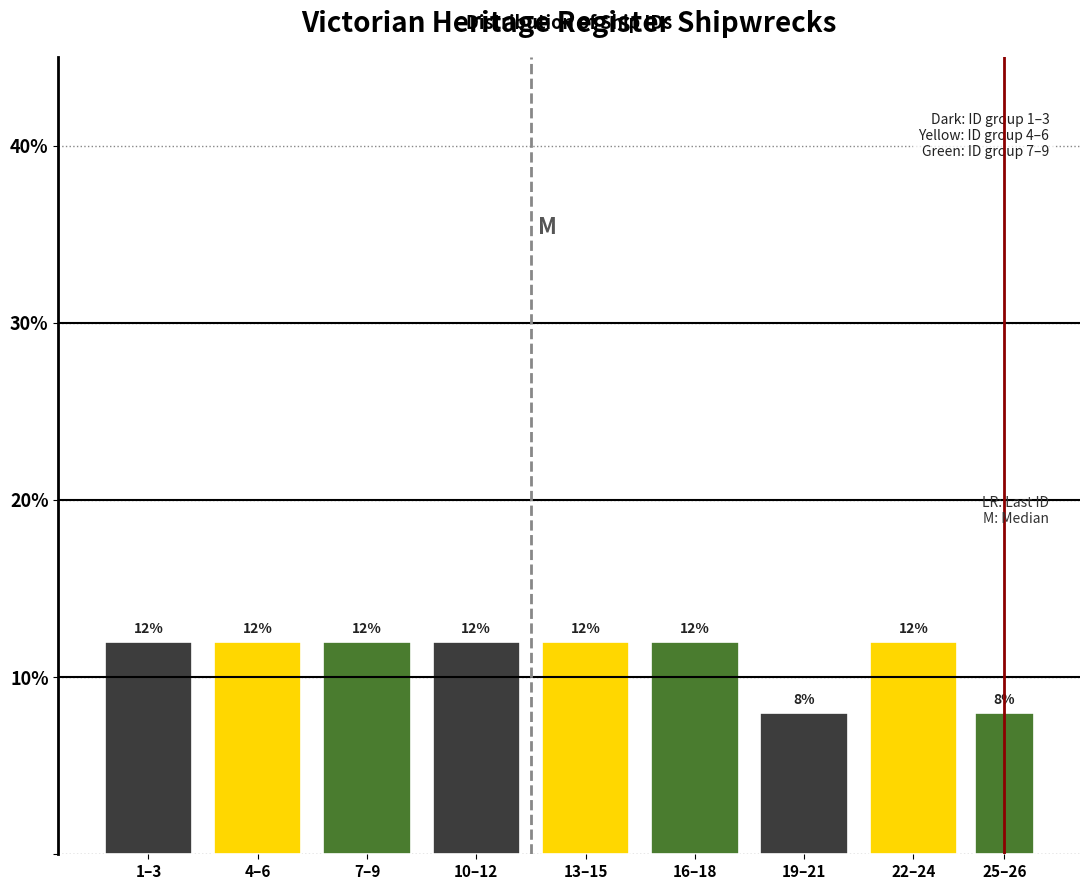

Reading right to left, what are all the values shown in this chart?

25–26=8	22–24=12	19–21=8	16–18=12	13–15=12	10–12=12	7–9=12	4–6=12	1–3=12